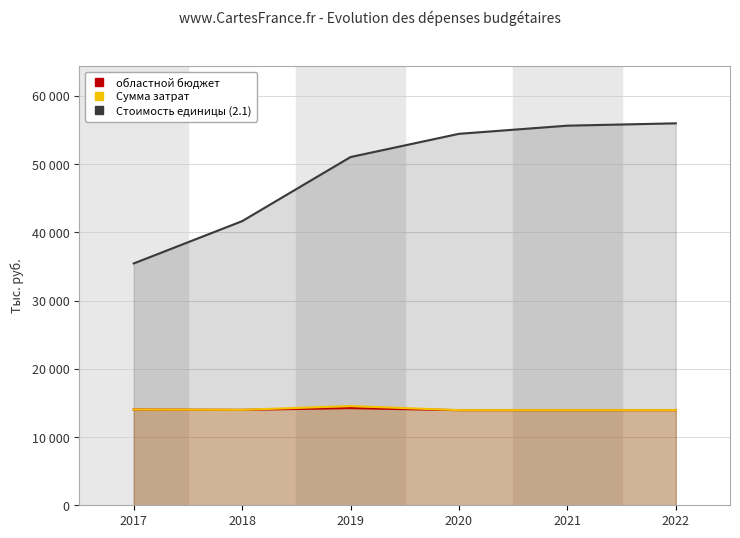

The value of областной бюджет at 2017 is 22462.5. True or false?

False